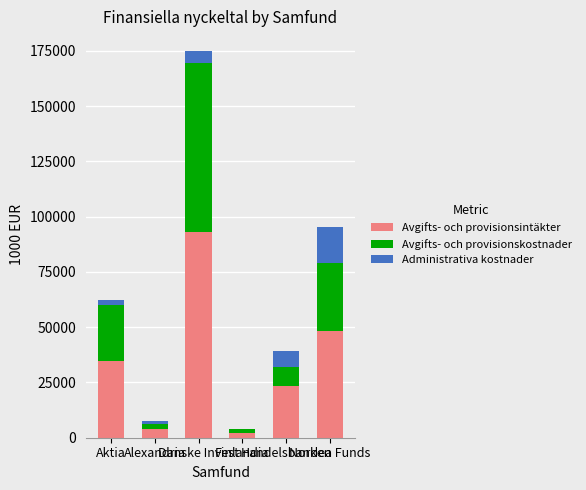

How many values in the Avgifts- och provisionsintäkter series exceed 34499?

3